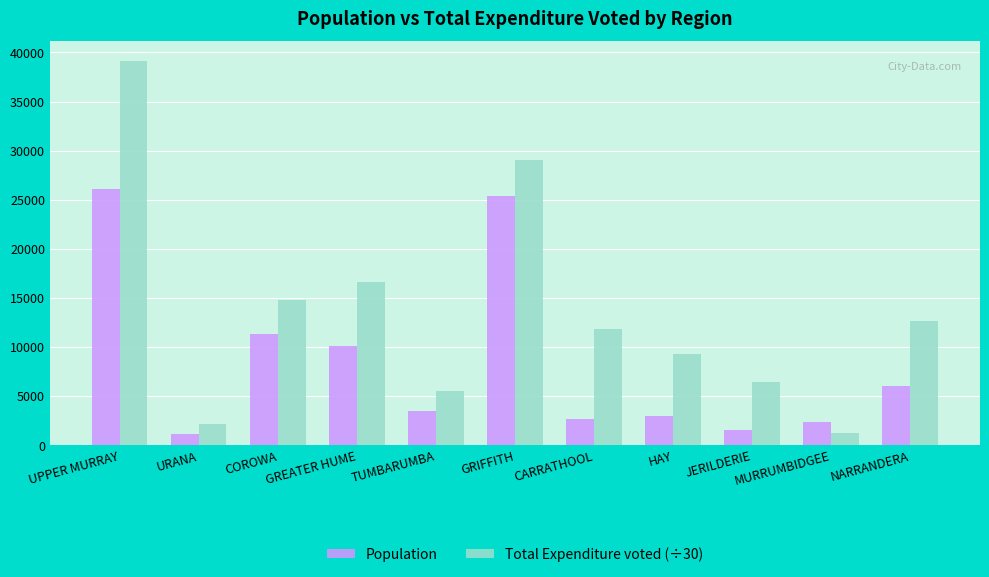

Rank the series at JERILDERIE from lowest to highest value.

Population, Total Expenditure voted (÷30)